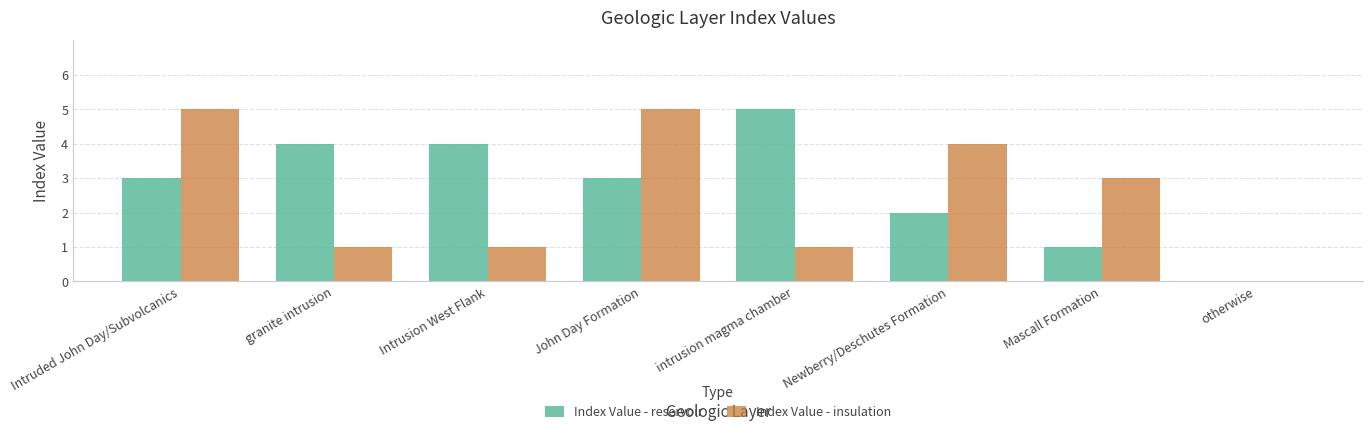

What is the total value across all series at Mascall Formation?

4